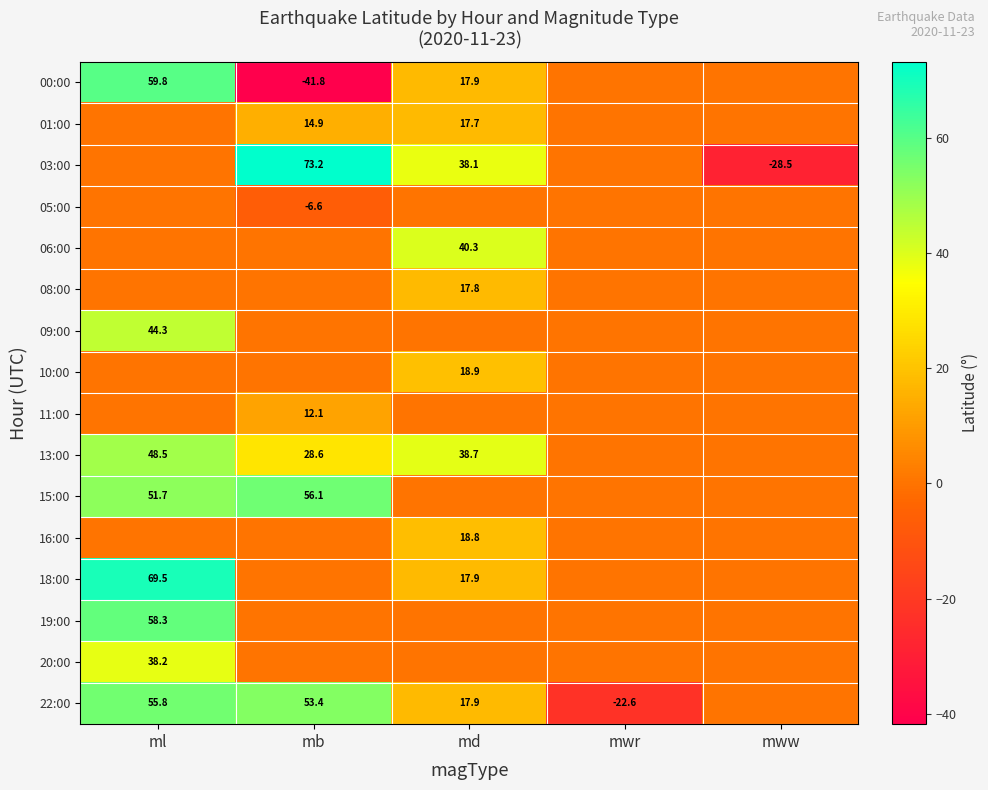

What is the difference between the 00:00 values at mb and md?

59.7